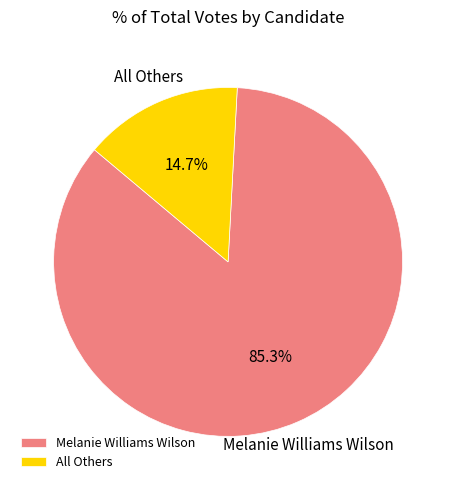

To the nearest percent, what percentage of the pie is Melanie Williams Wilson?

85%